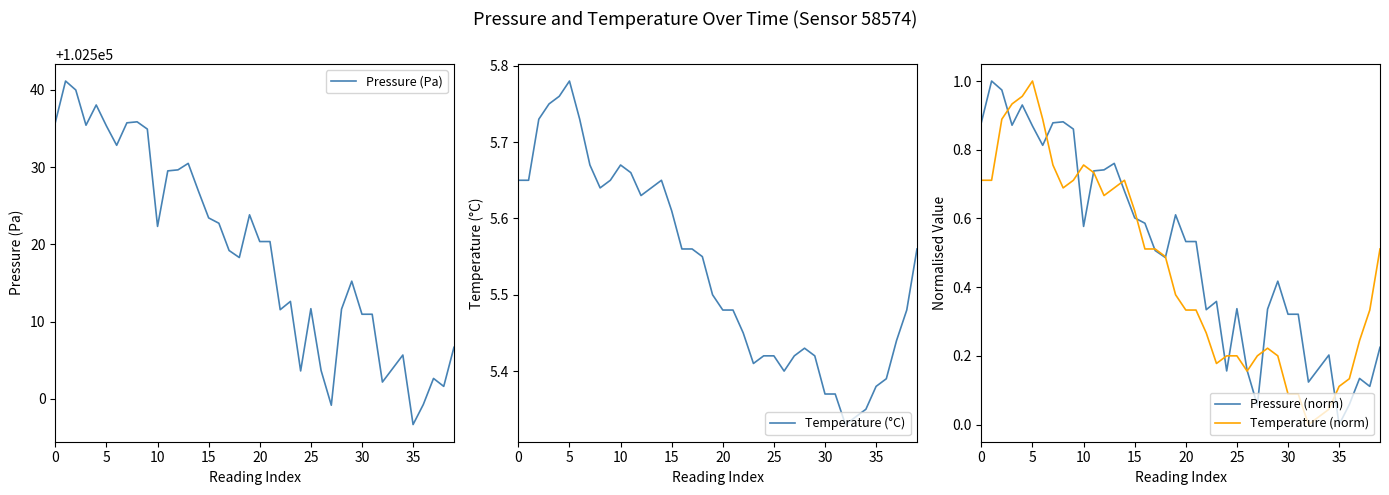

Reading left to right, extract all data points from this chart.

Pressure (Pa): 102535.8	102541.2	102540.0	102535.4	102538.1	102535.3	102532.8	102535.8	102535.9	102534.9	102522.3	102529.5	102529.7	102530.5	102526.9	102523.4	102522.8	102519.2	102518.3	102523.8	102520.4	102520.4	102511.6	102512.6	102503.6	102511.7	102503.7	102499.2	102511.6	102515.2	102511.0	102511.0	102502.2	102503.9	102505.7	102496.7	102499.3	102502.7	102501.6	102506.7
Temperature (°C): 5.7	5.7	5.7	5.8	5.8	5.8	5.7	5.7	5.6	5.7	5.7	5.7	5.6	5.6	5.7	5.6	5.6	5.6	5.5	5.5	5.5	5.5	5.5	5.4	5.4	5.4	5.4	5.4	5.4	5.4	5.4	5.4	5.3	5.3	5.3	5.4	5.4	5.4	5.5	5.6
Pressure (norm): 0.9	1.0	1.0	0.9	0.9	0.9	0.8	0.9	0.9	0.9	0.6	0.7	0.7	0.8	0.7	0.6	0.6	0.5	0.5	0.6	0.5	0.5	0.3	0.4	0.2	0.3	0.2	0.1	0.3	0.4	0.3	0.3	0.1	0.2	0.2	0.0	0.1	0.1	0.1	0.2
Temperature (norm): 0.7	0.7	0.9	0.9	1.0	1.0	0.9	0.8	0.7	0.7	0.8	0.7	0.7	0.7	0.7	0.6	0.5	0.5	0.5	0.4	0.3	0.3	0.3	0.2	0.2	0.2	0.2	0.2	0.2	0.2	0.1	0.1	0.0	0.0	0.0	0.1	0.1	0.2	0.3	0.5